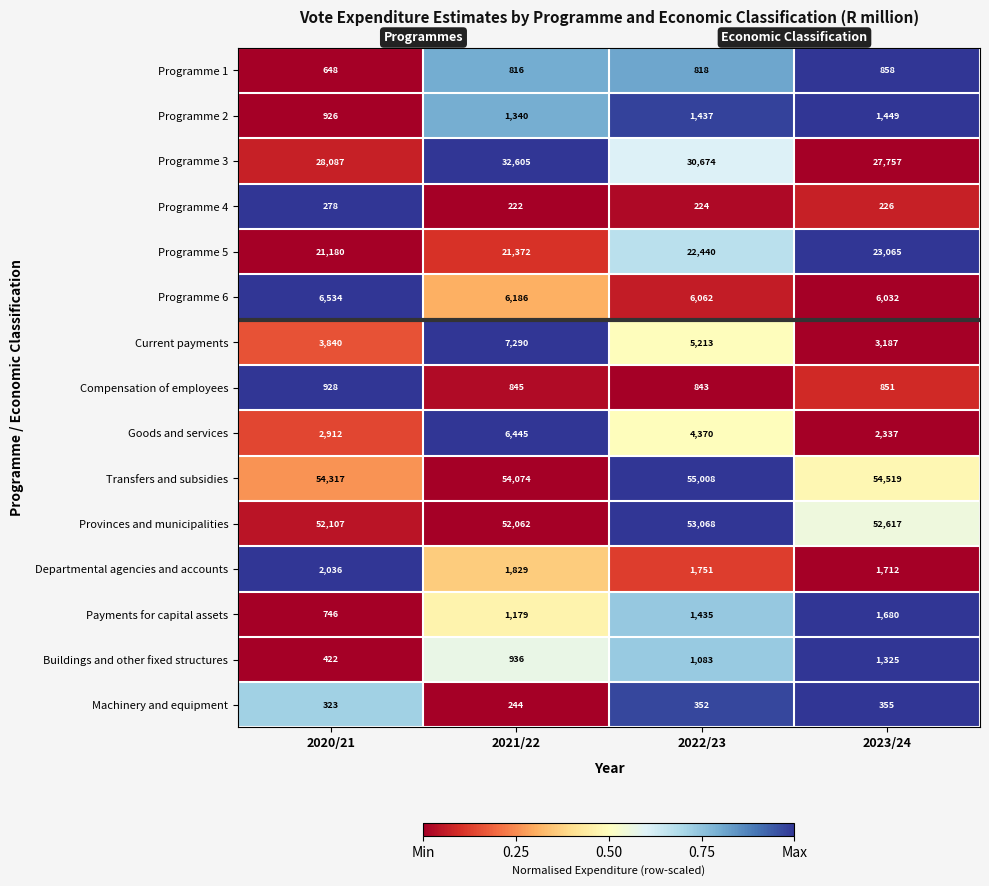

What is the total value across all series at 2022/23?

184778